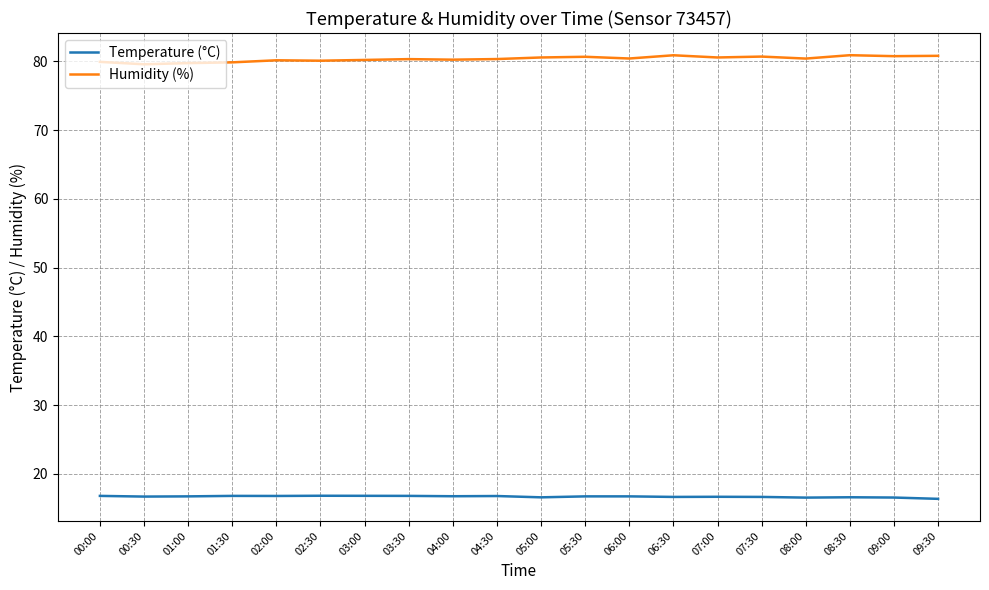

Rank the series by their maximum value, from lowest to highest.

Temperature (°C), Humidity (%)